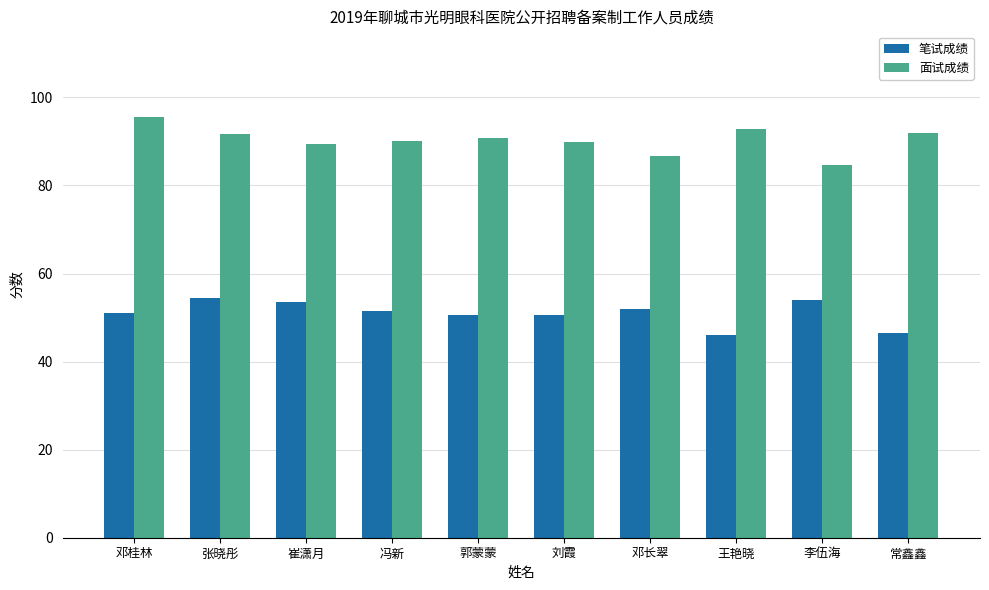

Is the value of 面试成绩 at 刘霞 greater than the value of 笔试成绩 at 李伍海?

Yes